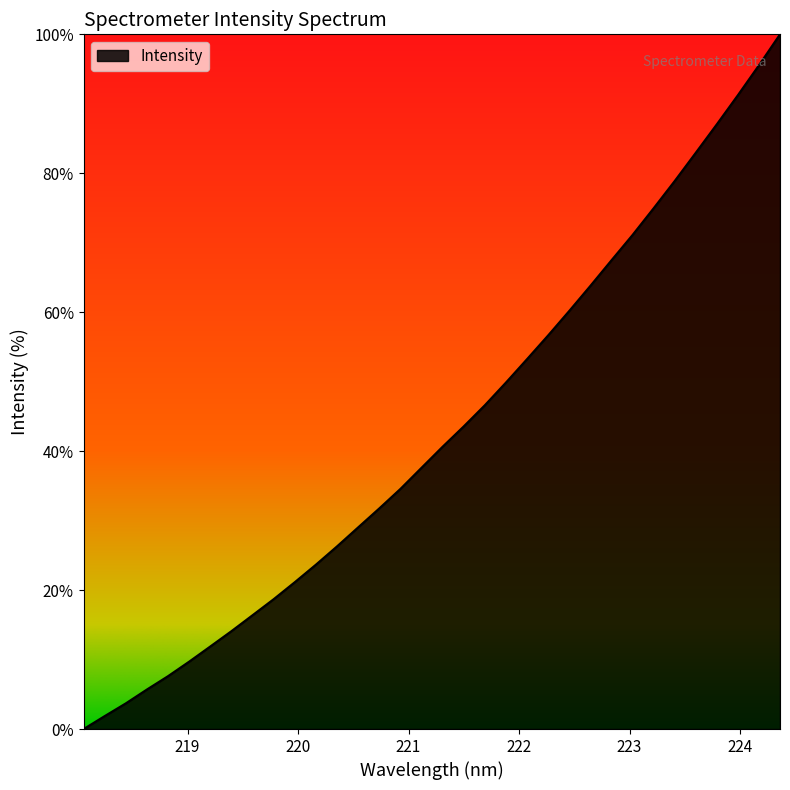

What is the greatest value displayed?

100.0